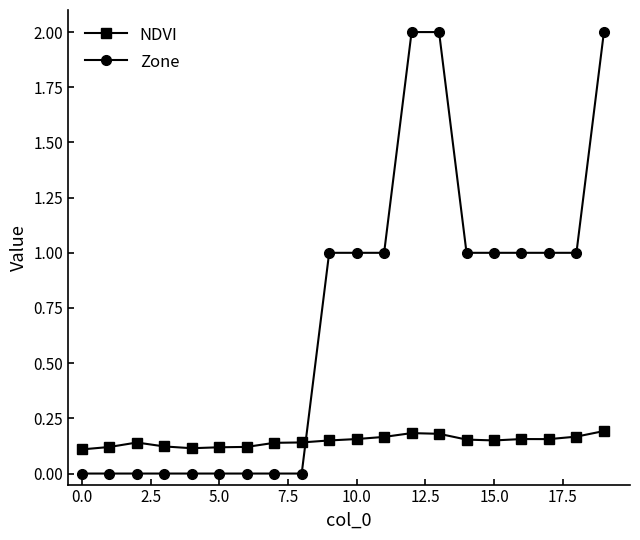

What is the maximum value for Zone?

2.0